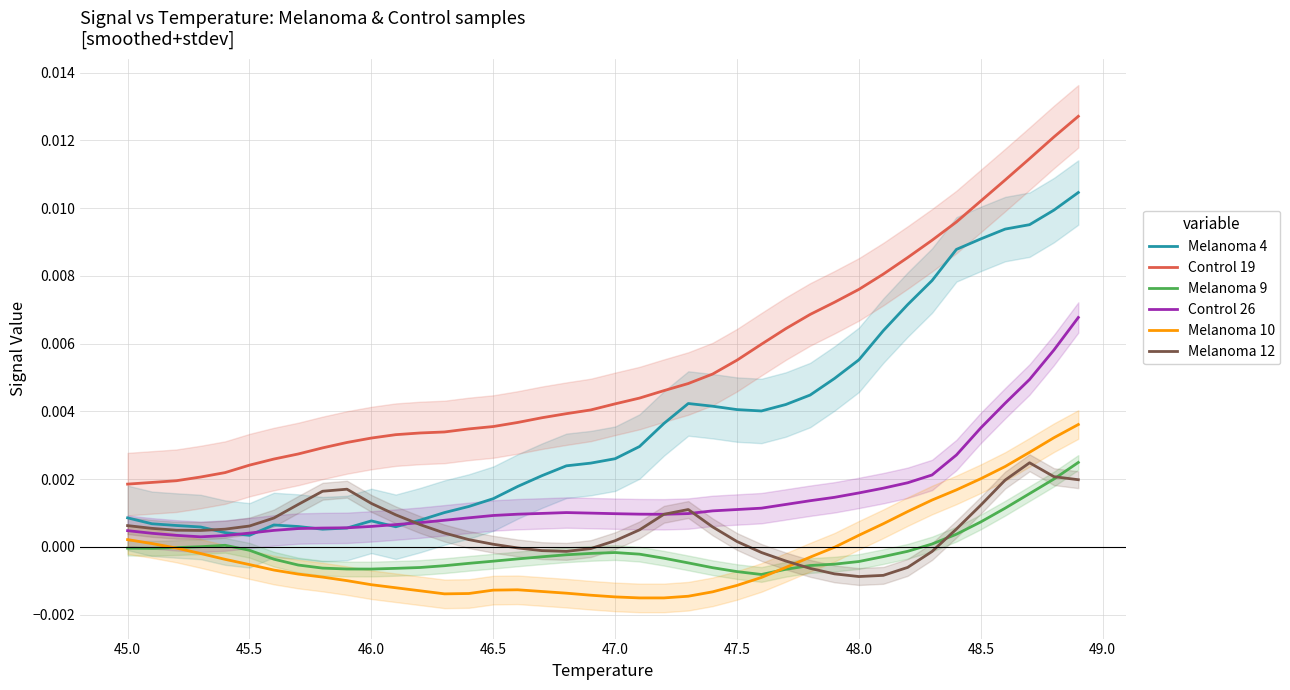

Is it true that Melanoma 9 equals -0.0 at 45.0?

True